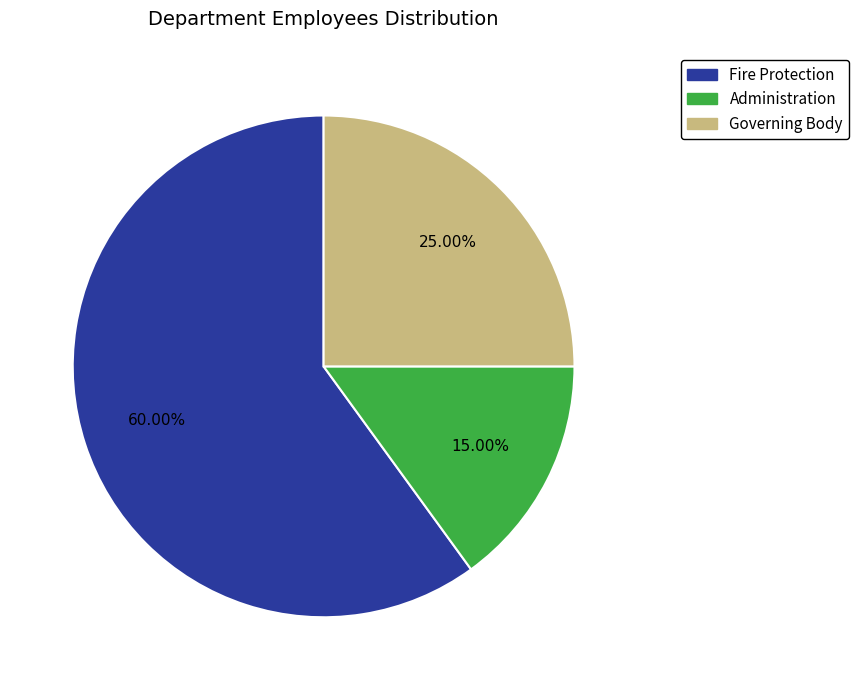

What is the total percentage of Administration and Governing Body?

40.0%